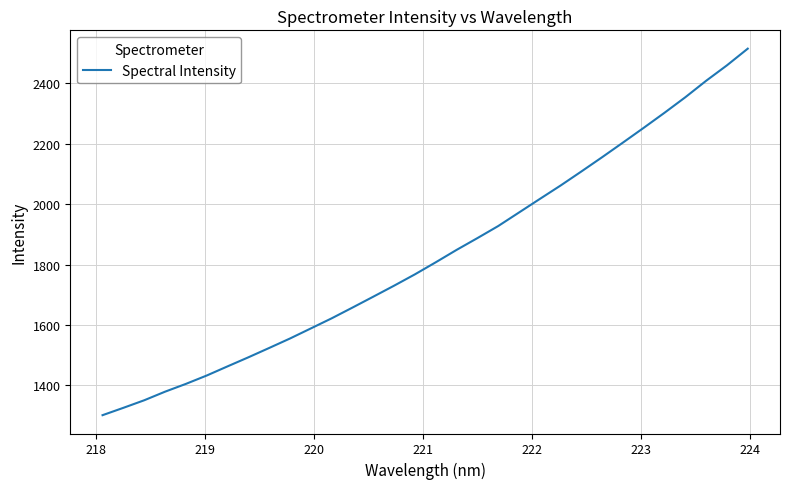

Is this an area chart (filled region under the line)?

No